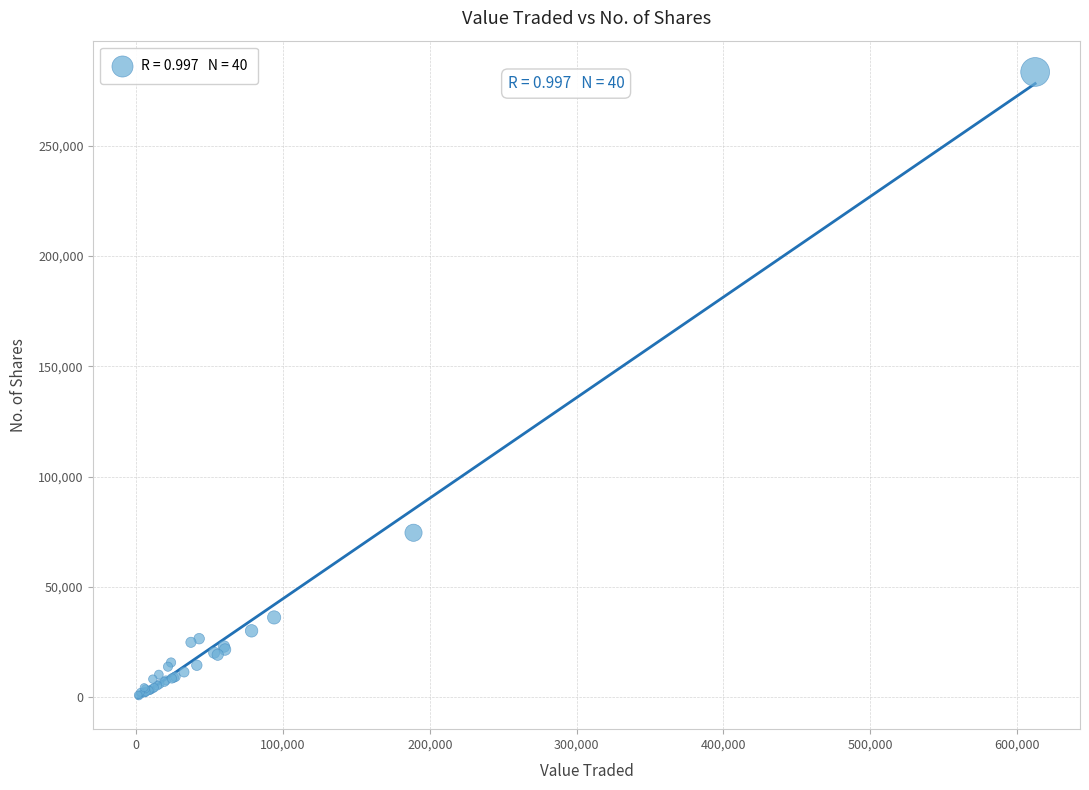

What Y value in the scatter plot is closest to 141950?

74546